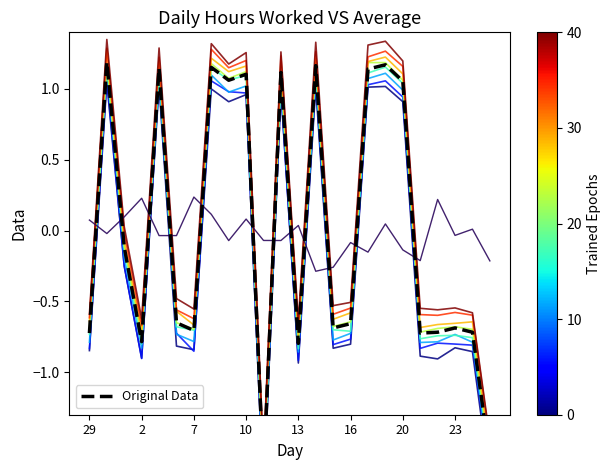

Which series changed the most between 7 and 21?

Epoch 0